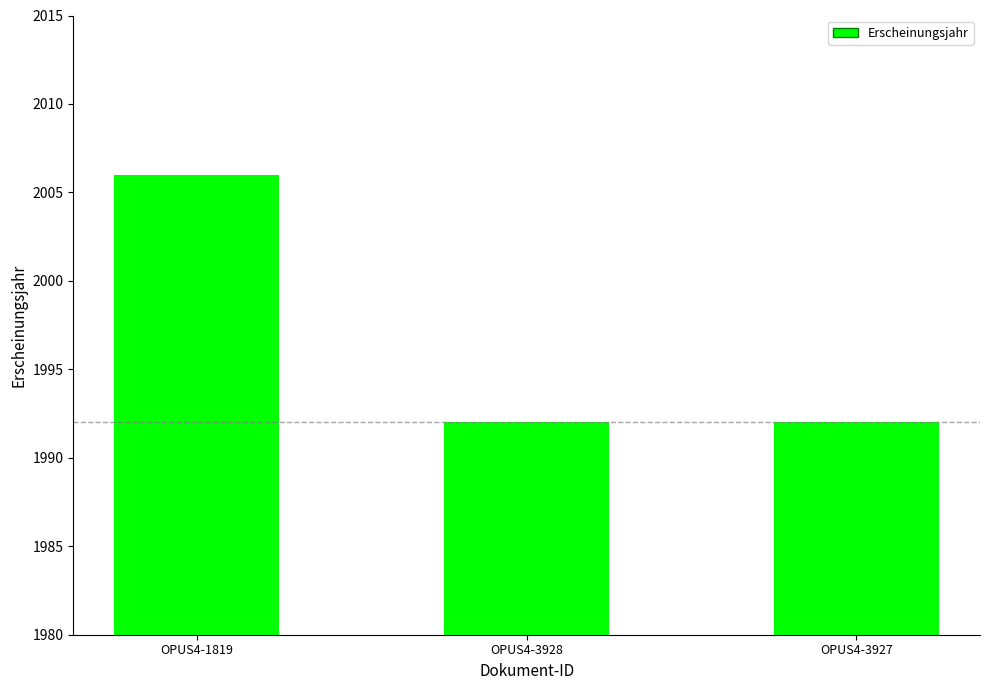

The chart shows a value of 1992 at OPUS4-3928. True or false?

True